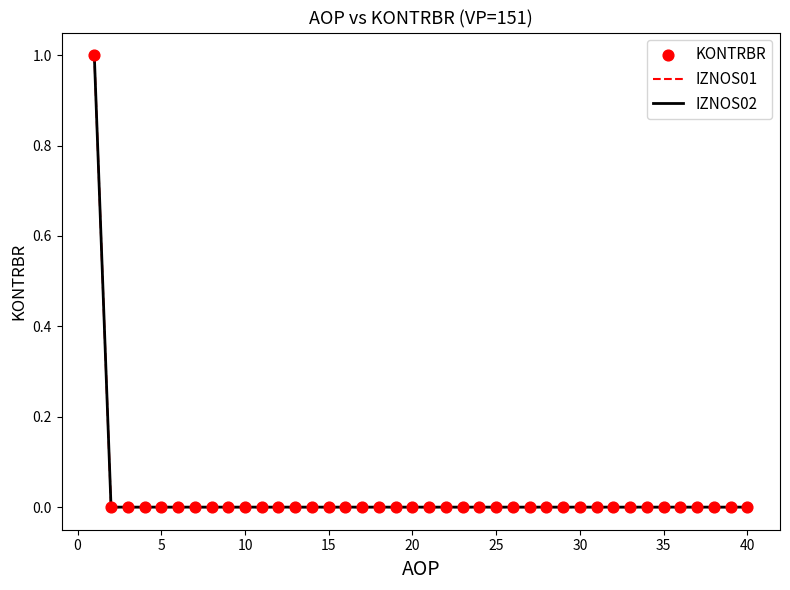

Does the chart have visible grid lines?

No